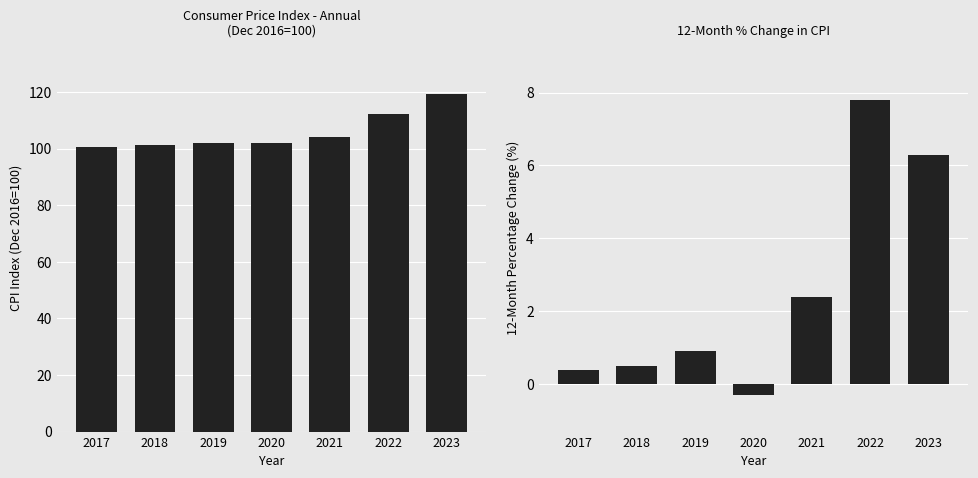

The value of 12-month % change at 2017 is 0.1. True or false?

False